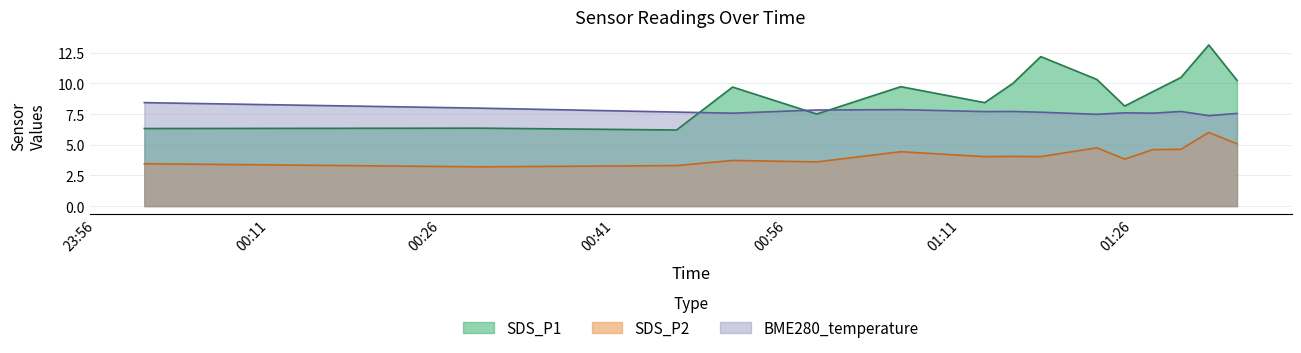

Is it true that SDS_P2 equals 8.6 at 2023/12/18 05:30?

False